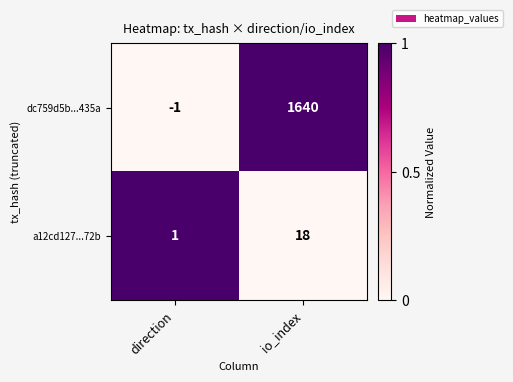

True or false: a12cd127...72b has a value of 2 at direction.

False